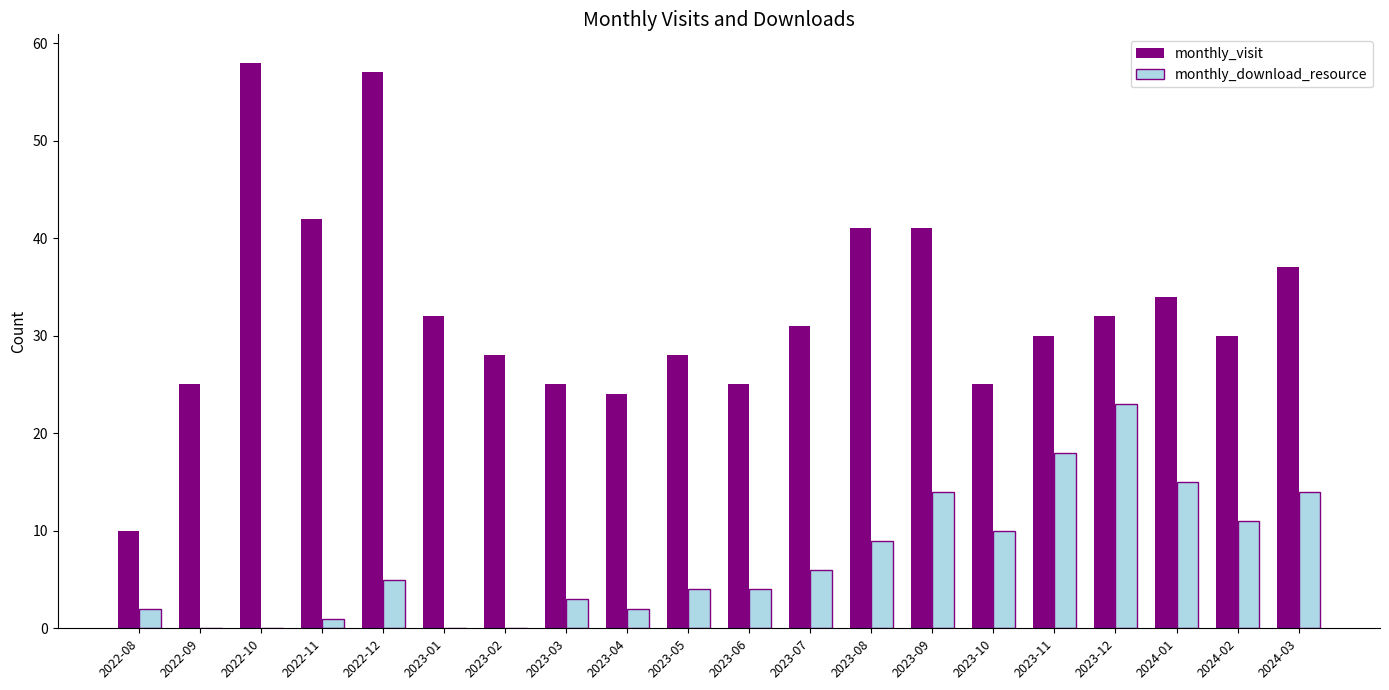

How many categories are shown in the chart?

20